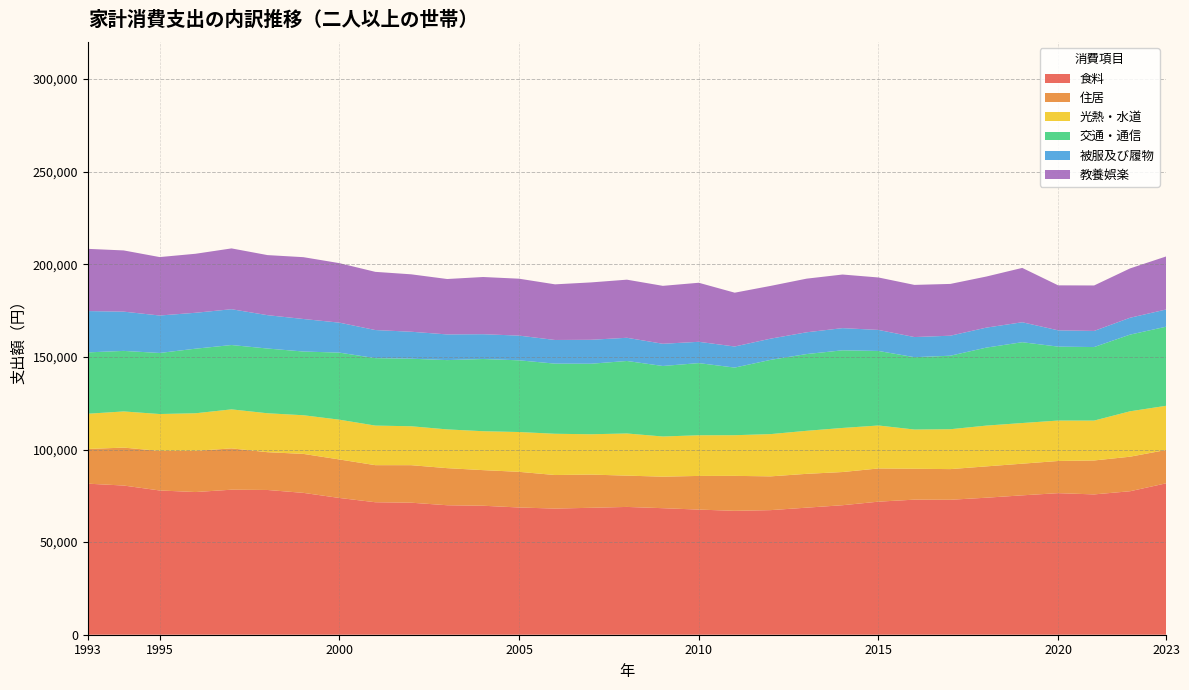

Reading right to left, what are all the values shown in this chart?

食料: 81738	77474	75761	76440	75258	73977	72866	72934	71844	69926	68604	67275	66901	67563	68322	69001	68536	68111	68699	69640	69910	71286	71534	73844	76590	78156	78306	77042	77886	80552	81562
住居: 18006	18645	18329	17365	17094	16915	16555	16679	17931	17919	18262	18231	18872	18179	17024	16897	17934	18115	19254	19230	20027	20256	20018	20787	21041	20392	22308	22226	21364	20480	18725
光熱・水道: 23855	24522	21530	21836	21951	22019	21535	21177	23197	23799	23240	22815	21954	21951	21685	22762	21768	22278	21492	21012	20922	21014	21367	21477	20873	21029	21065	20309	19911	19531	19030
交通・通信: 42693	41396	39702	39910	43632	42107	39691	39054	40238	41912	41433	40089	36508	38965	38070	39147	38075	37864	38717	38981	37417	36469	36420	36208	34403	34950	34738	34865	32965	32681	33129
被服及び履物: 9297	9106	8709	8799	10779	10791	10806	10878	11363	11983	11756	11453	11381	11499	11994	12523	12933	12776	13339	13396	13868	14565	15170	16188	17565	18013	19336	19394	20229	21196	22305
教養娯楽: 28630	26642	24545	24285	29343	27581	27958	28159	28314	28942	28959	28483	29061	31879	31274	31372	30976	30040	30729	30883	29915	31000	31418	32126	33378	32434	32833	31860	31550	33053	33596